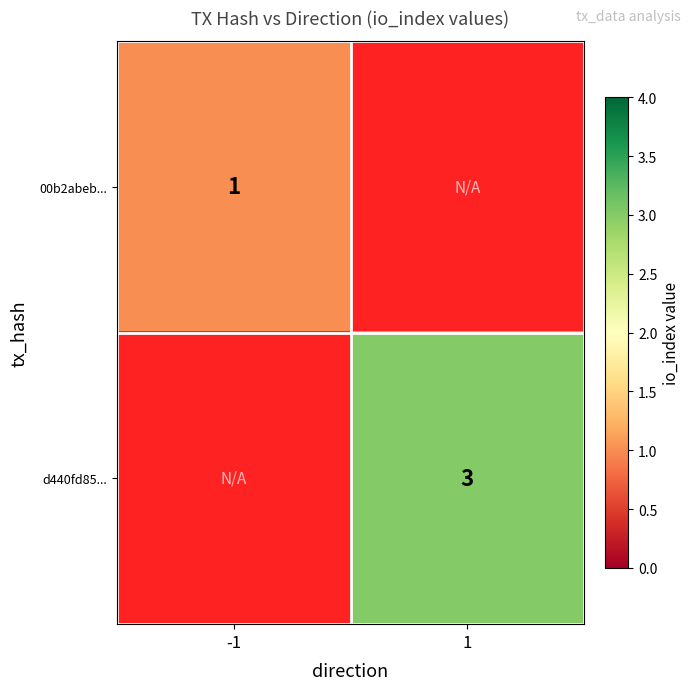

The d440fd85... series shows 4.5 at 1. True or false?

False